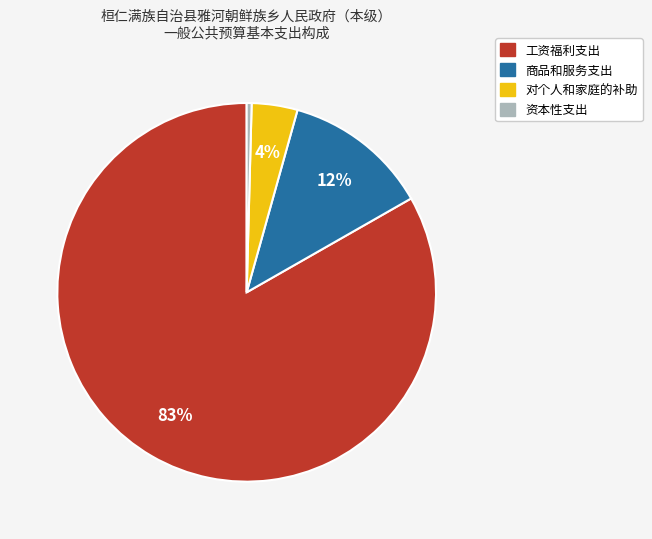

Is it true that 工资福利支出 is 83% of the pie?

True